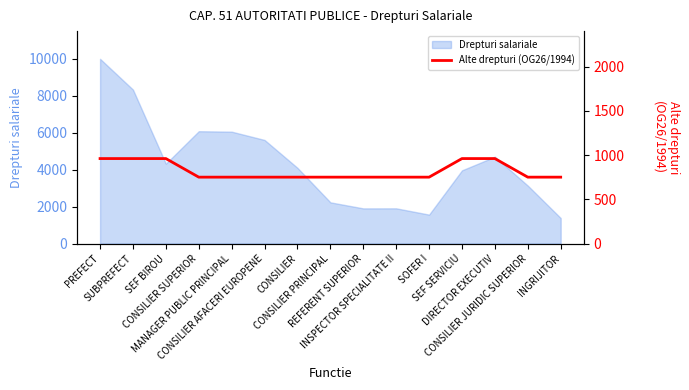

Is it true that the value at DIRECTOR EXECUTIV is 960?

True